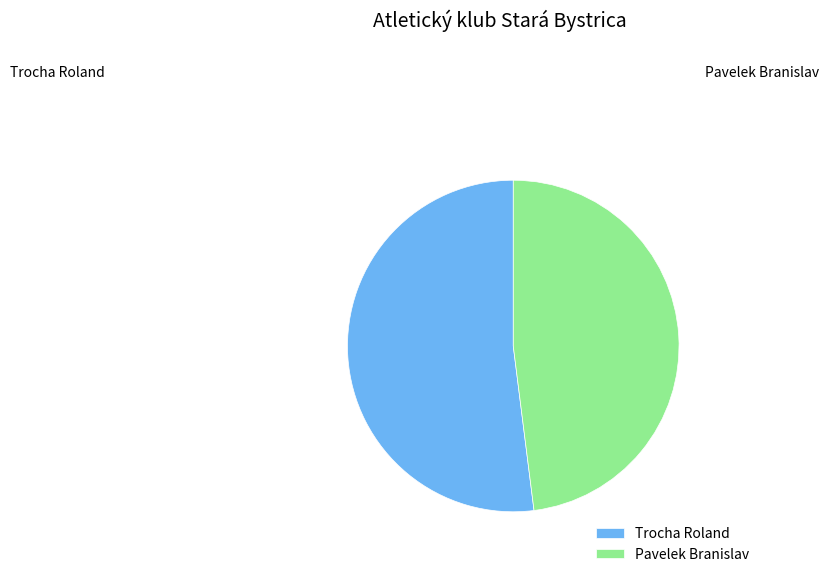

Is Trocha Roland the majority of the pie?

Yes